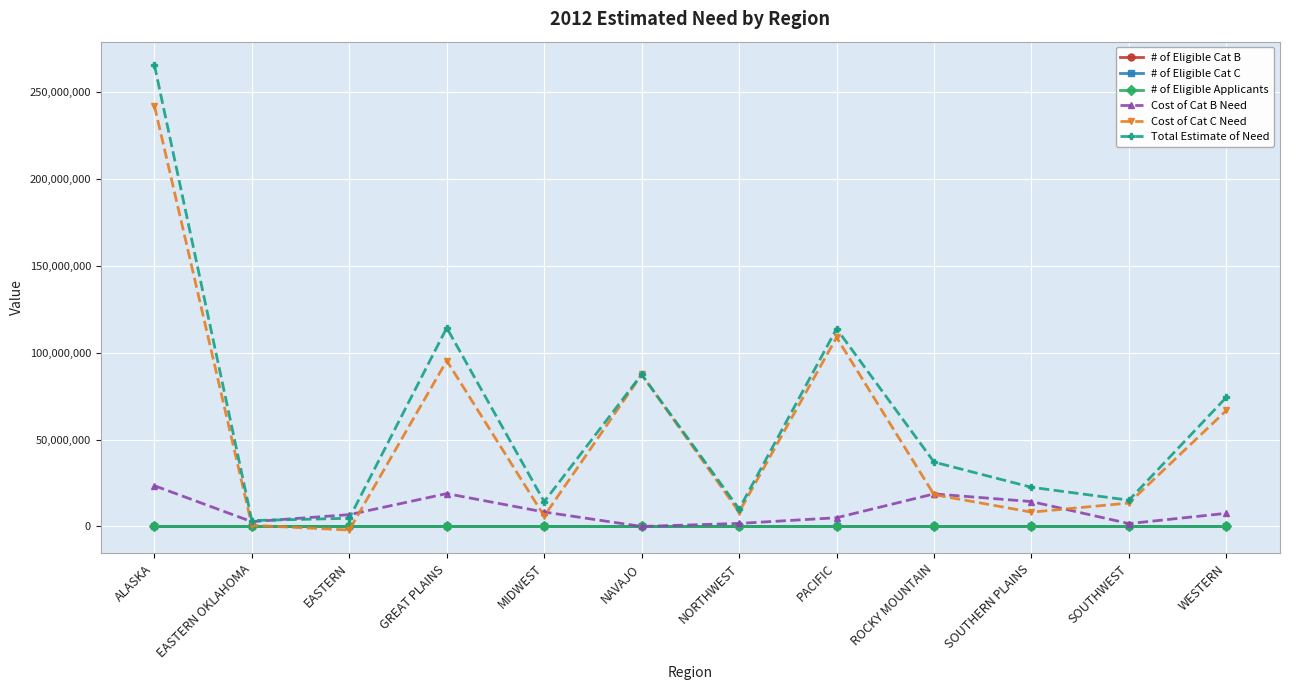

At which category is the sum across all series the highest?

ALASKA